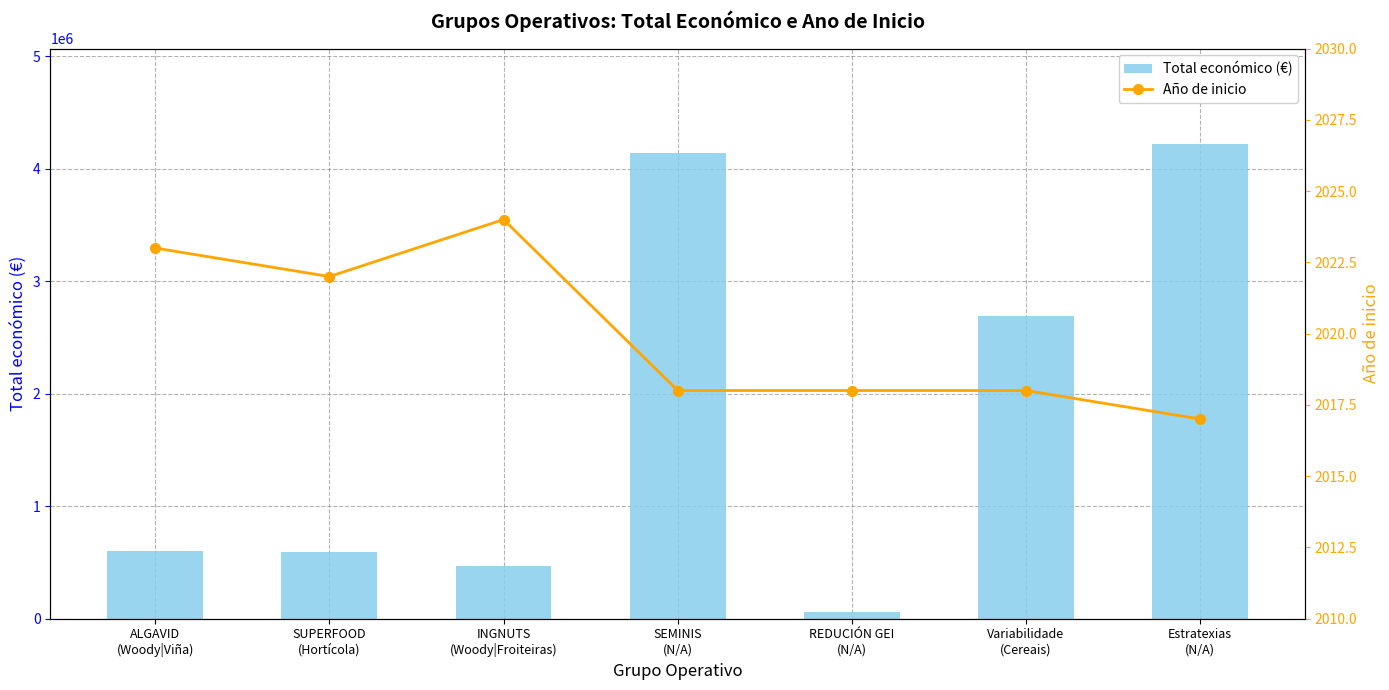

Does the chart contain any negative values?

No